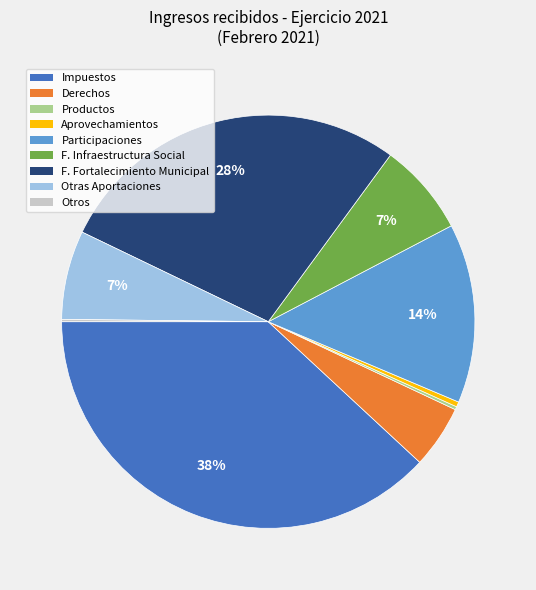

What percentage is the Otras Aportaciones slice, to the nearest percent?

7%